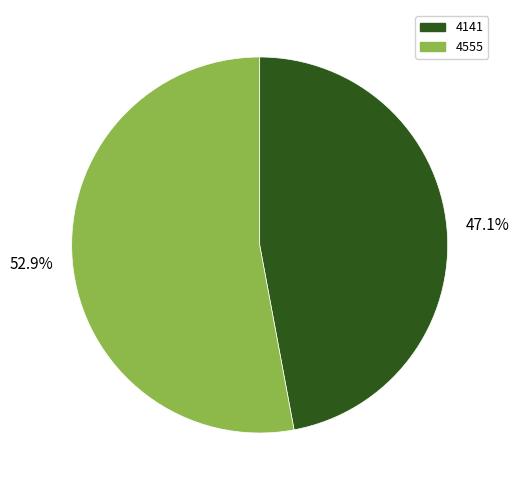

Rank the categories by value from lowest to highest.

47.1%, 52.9%